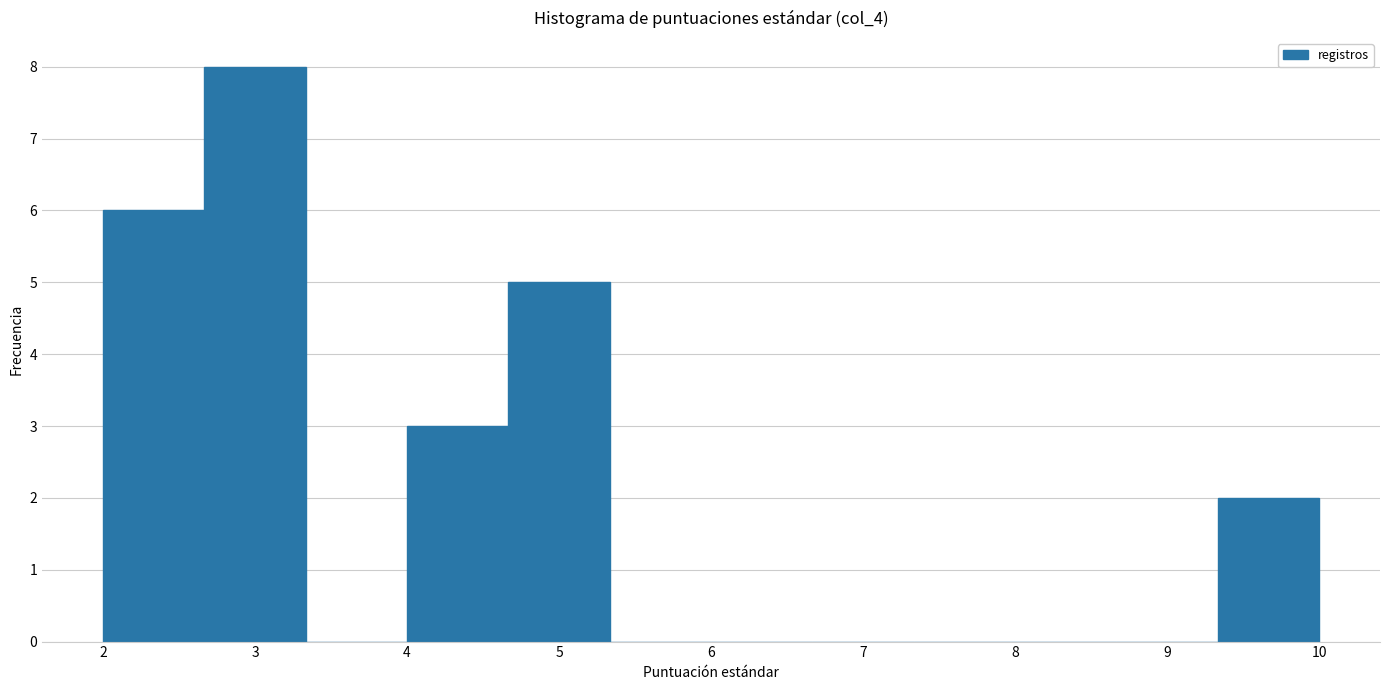

Over which range of the x-axis is the bar tallest?

2.7 to 3.3